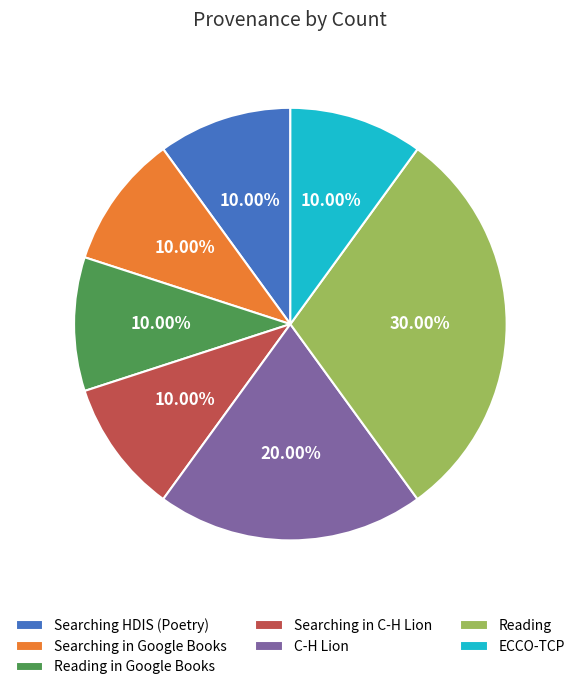

Which category has the biggest portion of the pie?

Reading